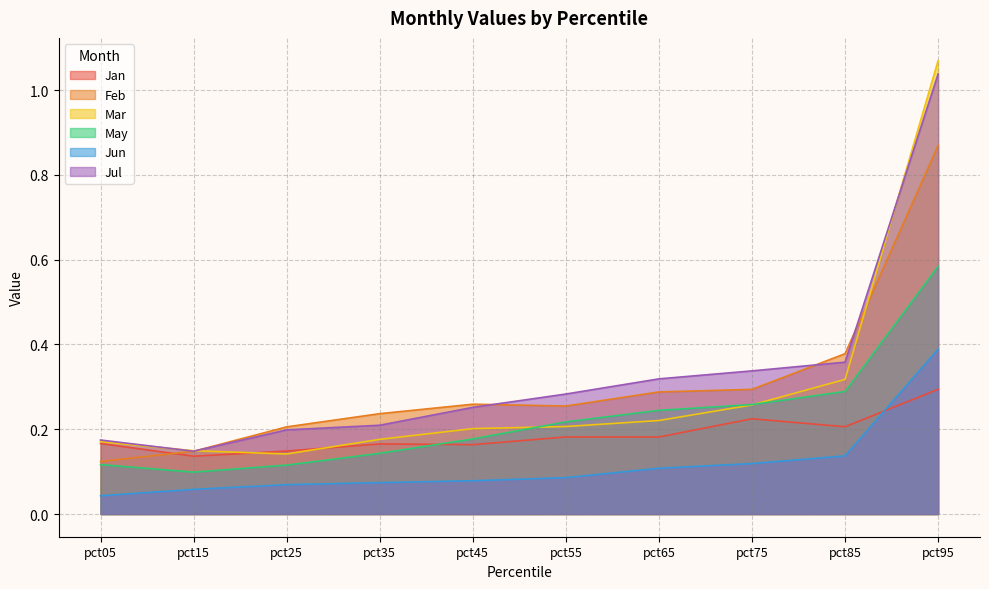

True or false: May and Jul cross at least once.

False